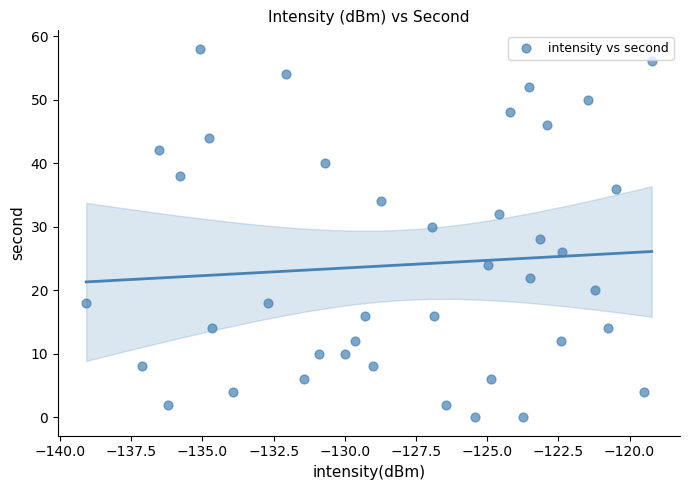

What is the range of Y values (max minus min)?

58